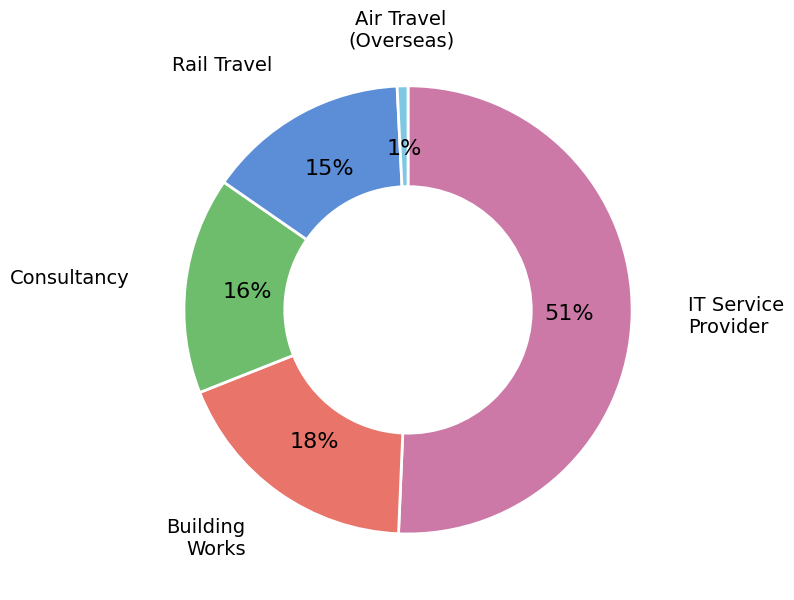

To the nearest percent, what is the average slice percentage?

20%